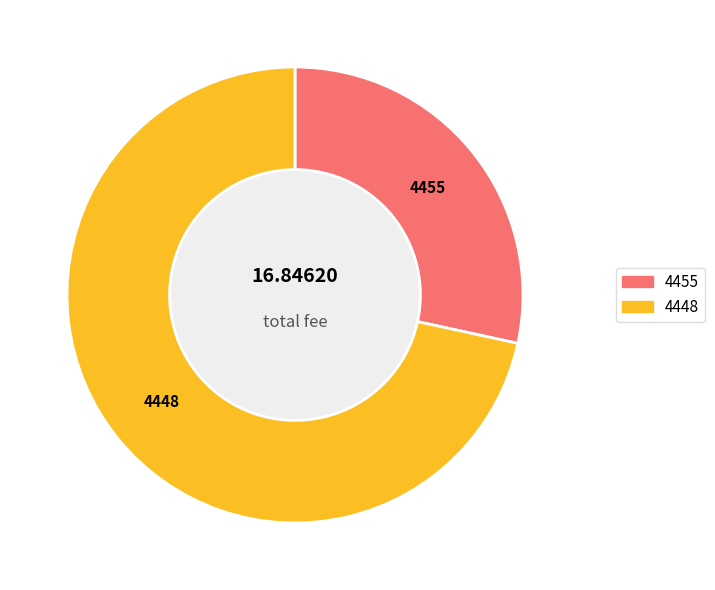

What is the smallest slice in the pie chart?

4455